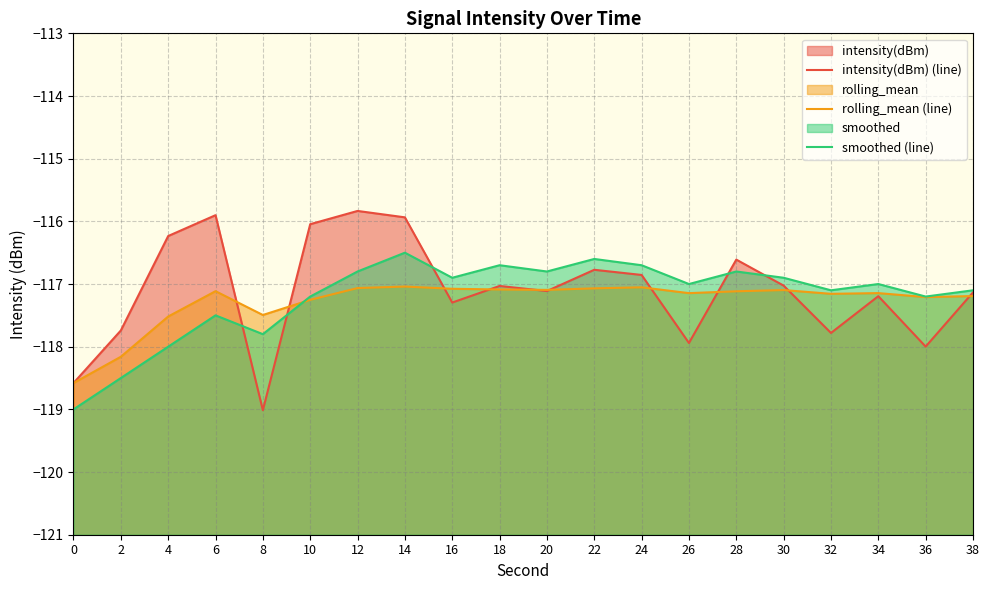

How many data points does each series have?

20